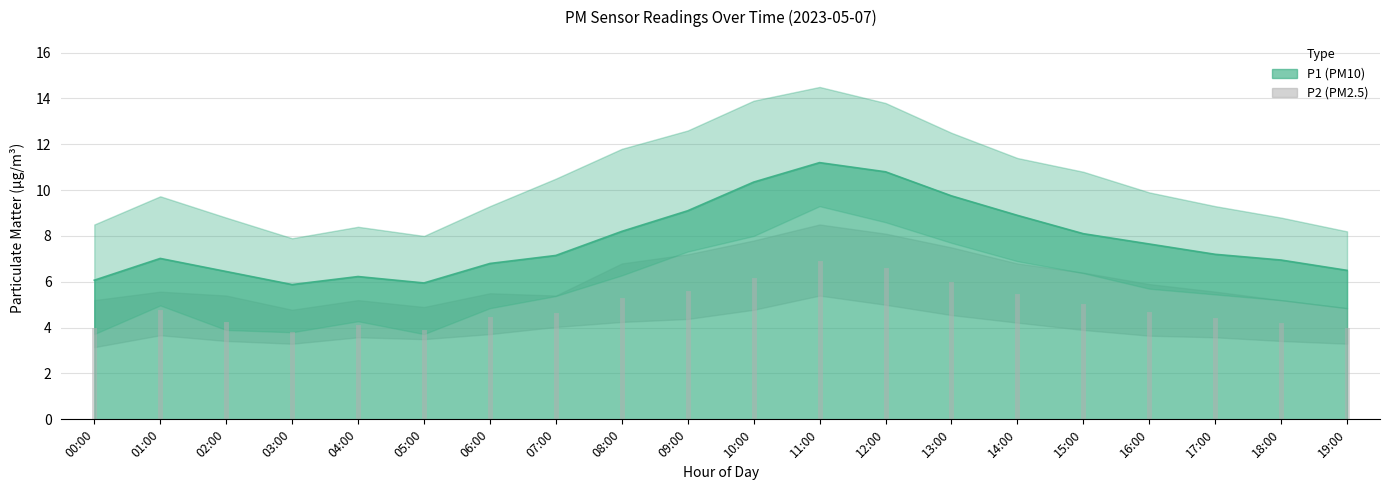

At which category does P2_upper reach its first local peak?

01:00